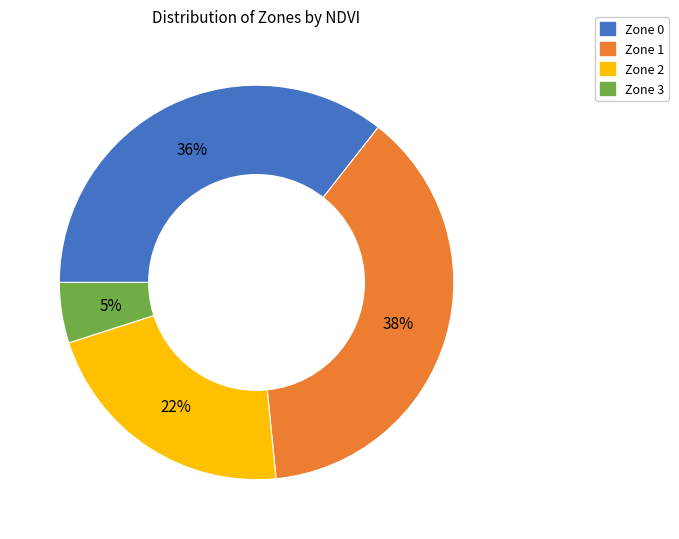

Is Zone 0 the majority of the pie?

No